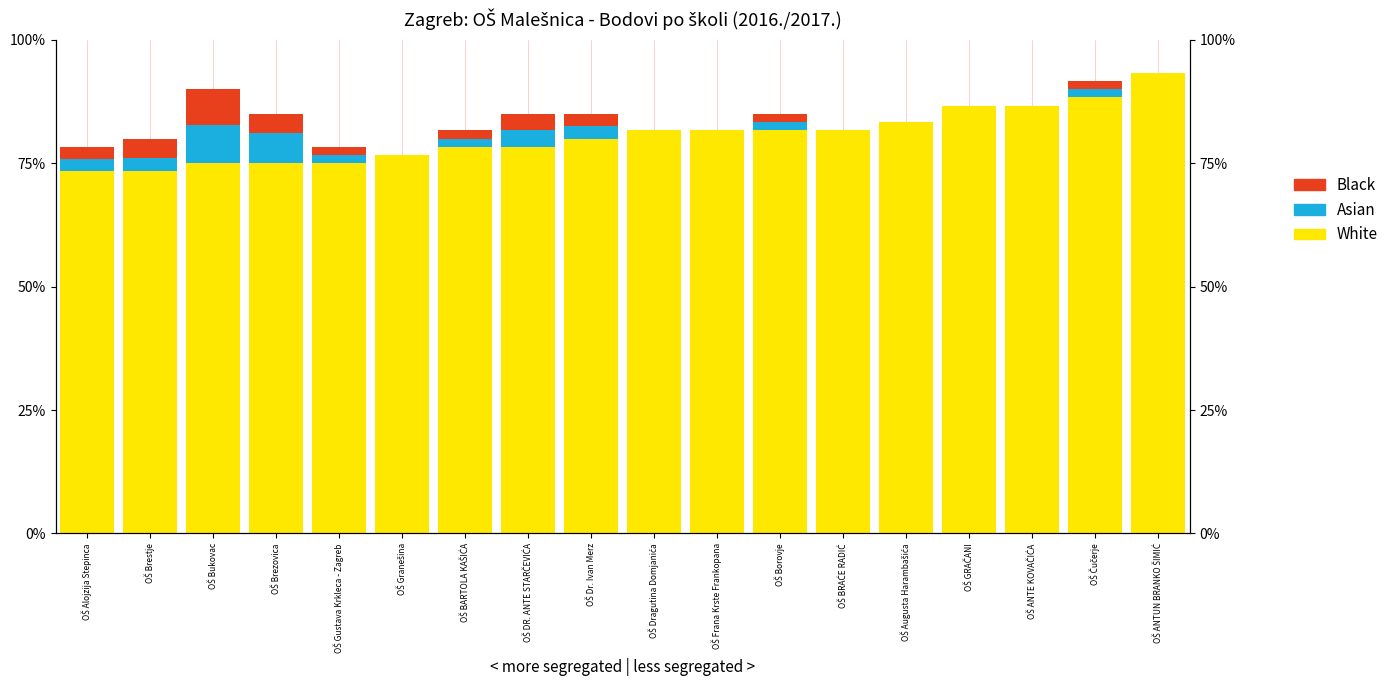

What is the sum of the White values at OŠ ANTE KOVAČIĆA and OŠ BRAĆE RADIĆ?

168.3